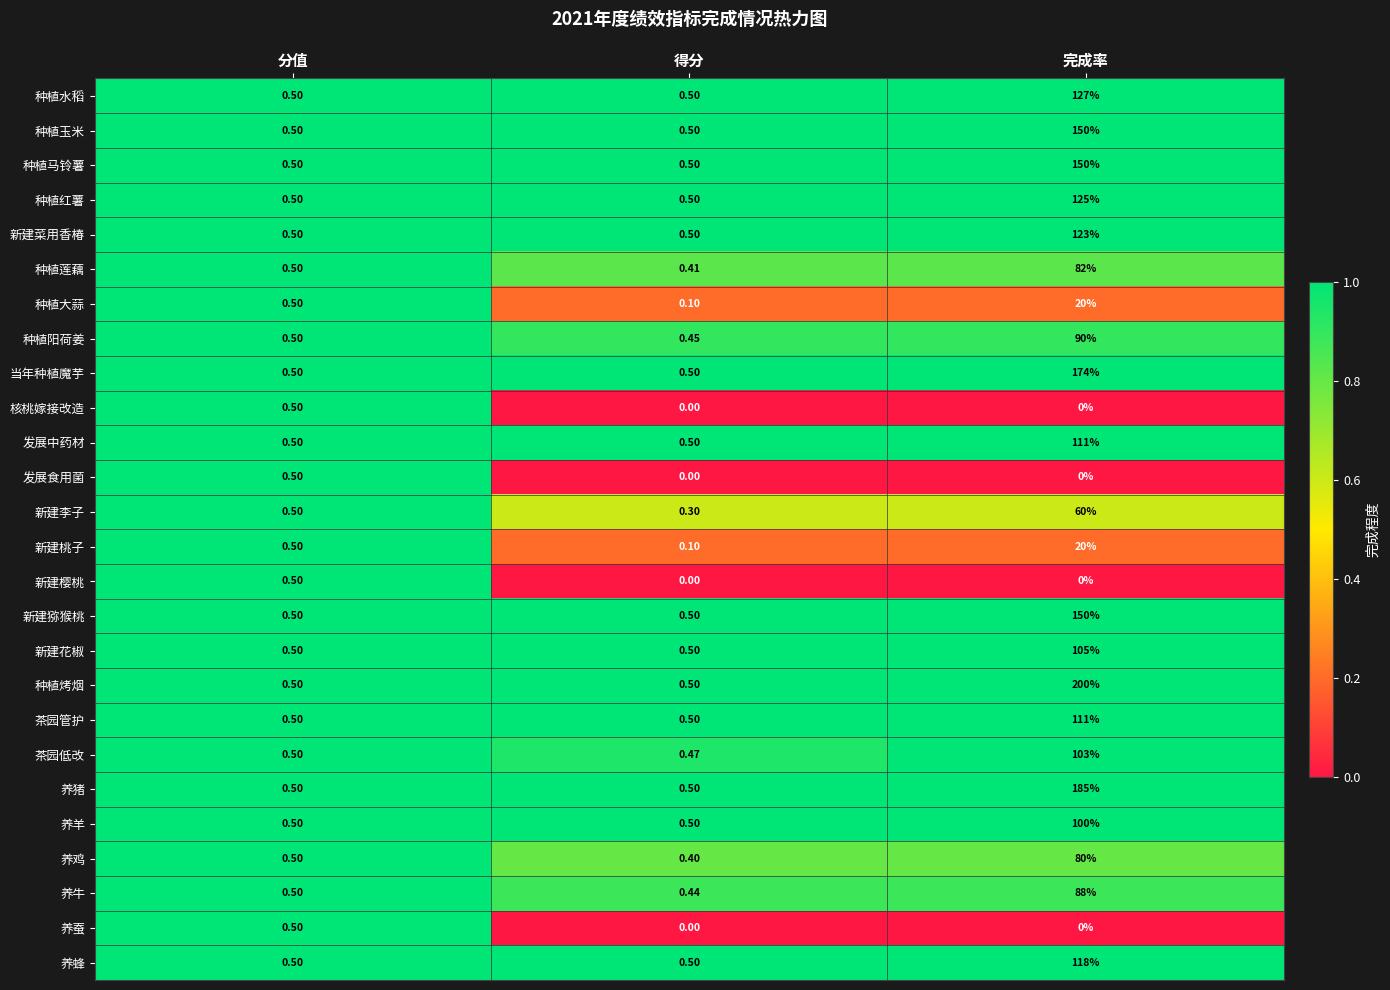

Is the value of 养蜂 at 得分 greater than the value of 种植水稻 at 完成率?

No